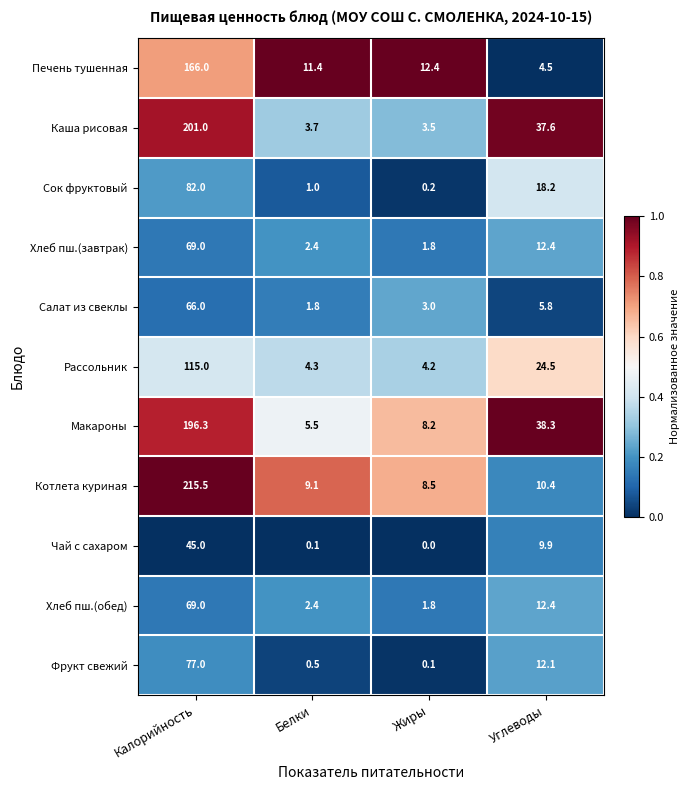

The value of Сок фруктовый at Жиры is 0.2. True or false?

True